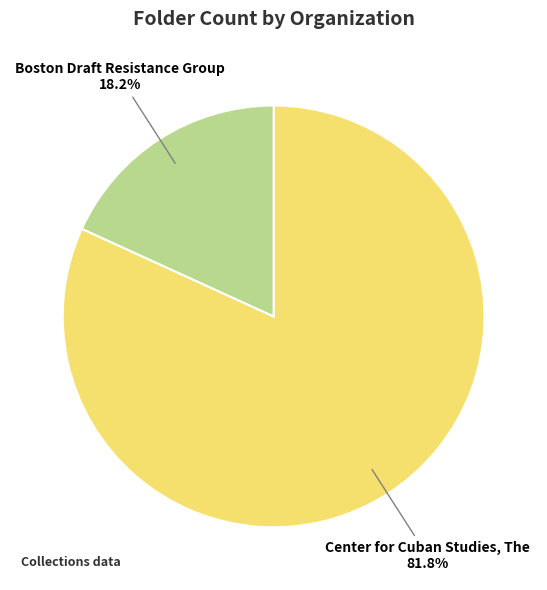

Rank the categories by value from highest to lowest.

Center for Cuban Studies, The, Boston Draft Resistance Group